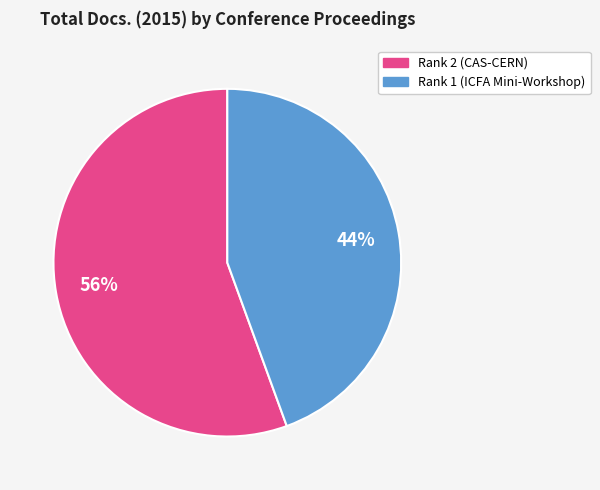

What percentage is the Rank 2 (CAS-CERN) slice, to the nearest percent?

56%